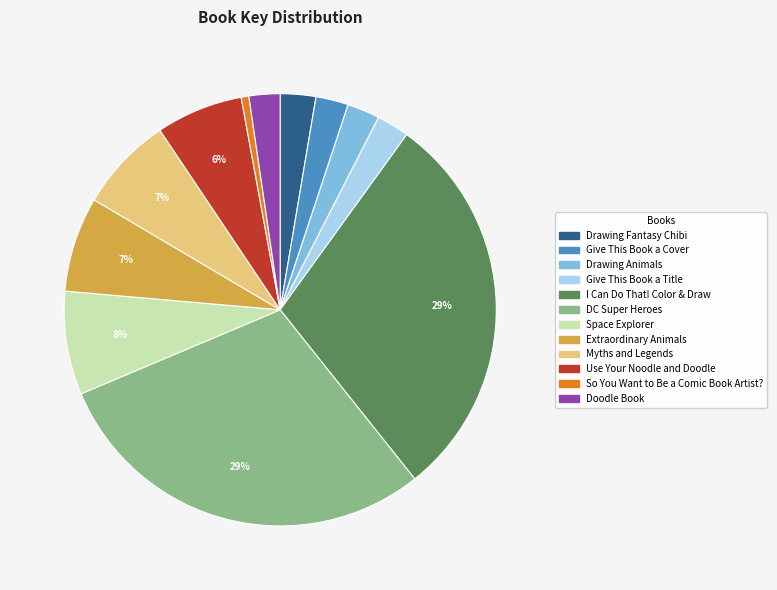

To the nearest percent, what is the difference between the largest and smallest slice percentages?

29%